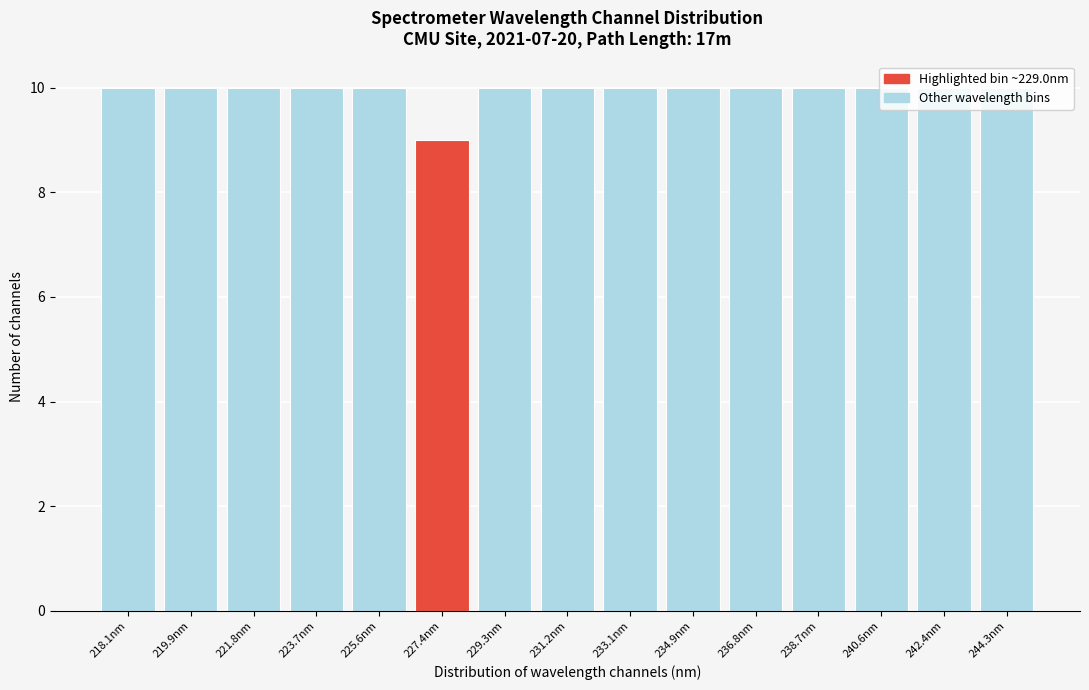

The value at 240.6nm is 10. True or false?

True